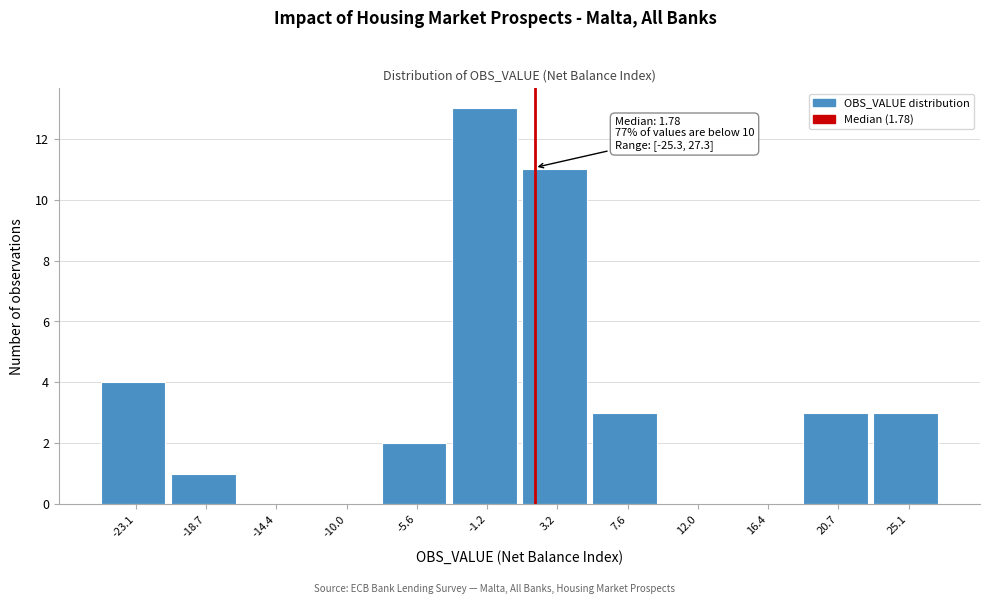

Which range on the x-axis has the tallest bar?

-3.5 to 1.0